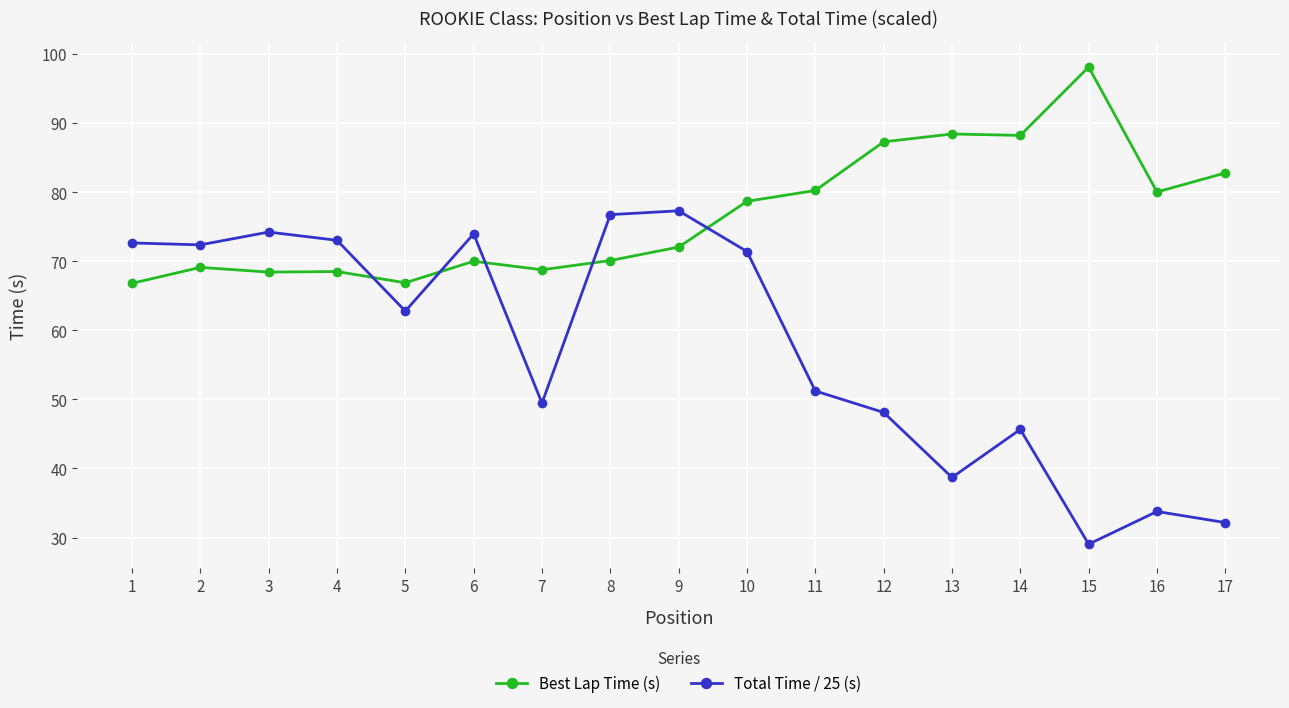

How many lines are shown in the chart?

2